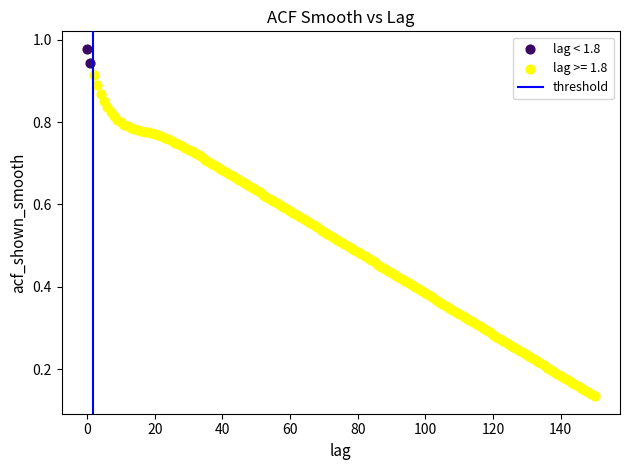

Which series has the widest spread of Y values?

lag >= 1.8